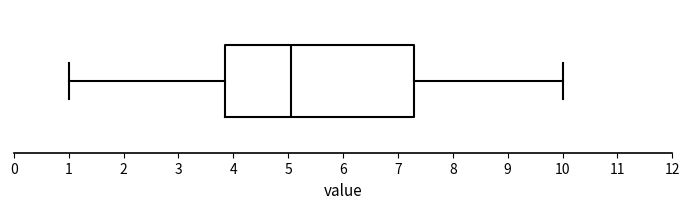

Read this box plot against the x-axis: the position of the median line, the range covered by the box, and the ends of both whiskers. The values are not printed on the chart, so give them approximately, as read against the axis.

median 5.1, box 3.9 to 7.3, whiskers 1.0 to 10.0